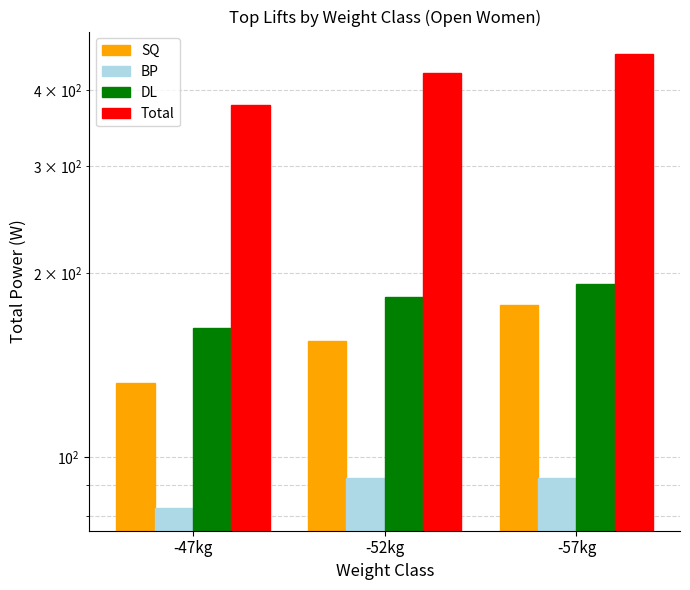

What is the smallest value displayed?

82.5